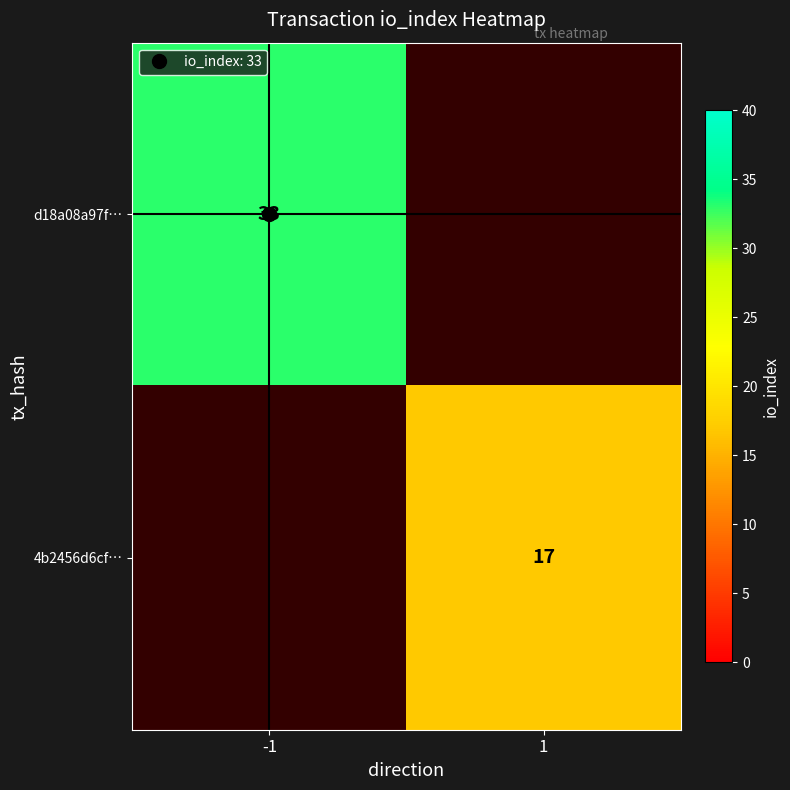

How many series are shown in this chart?

2